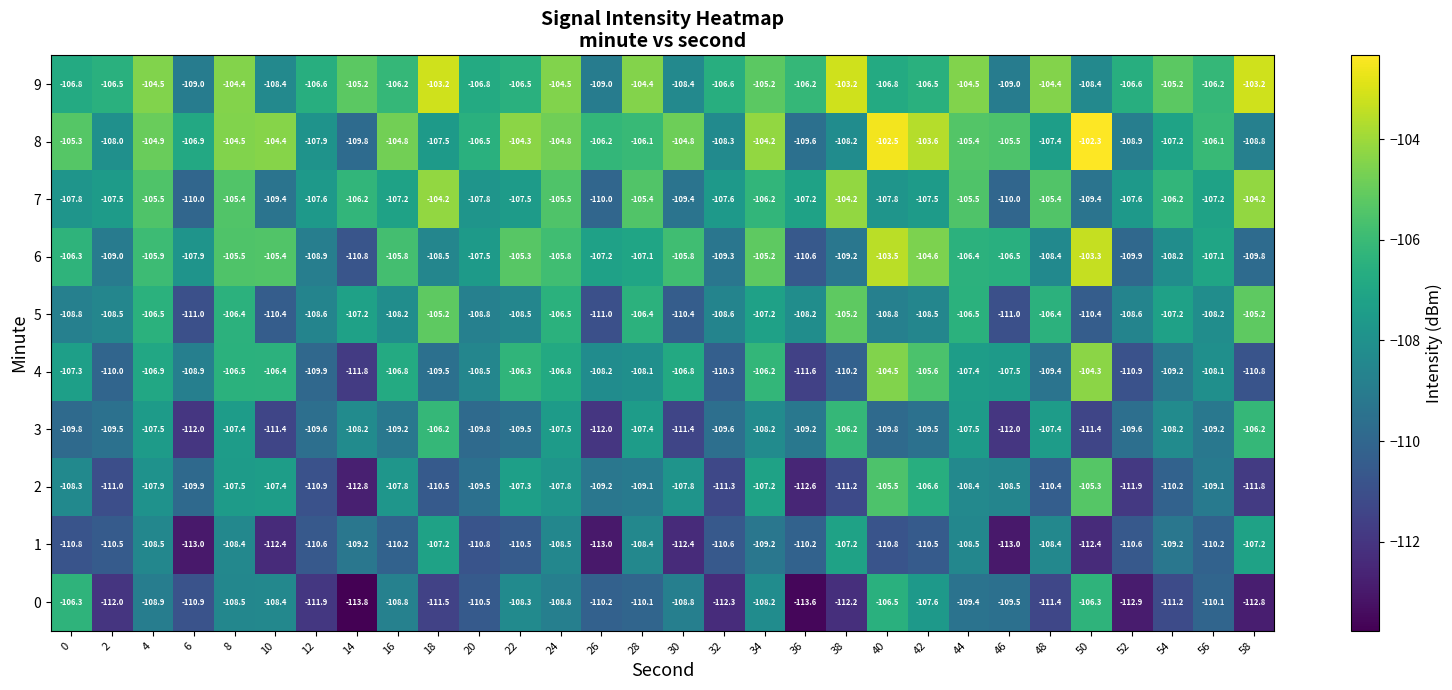

What is the sum of all 1 values?

-3302.4